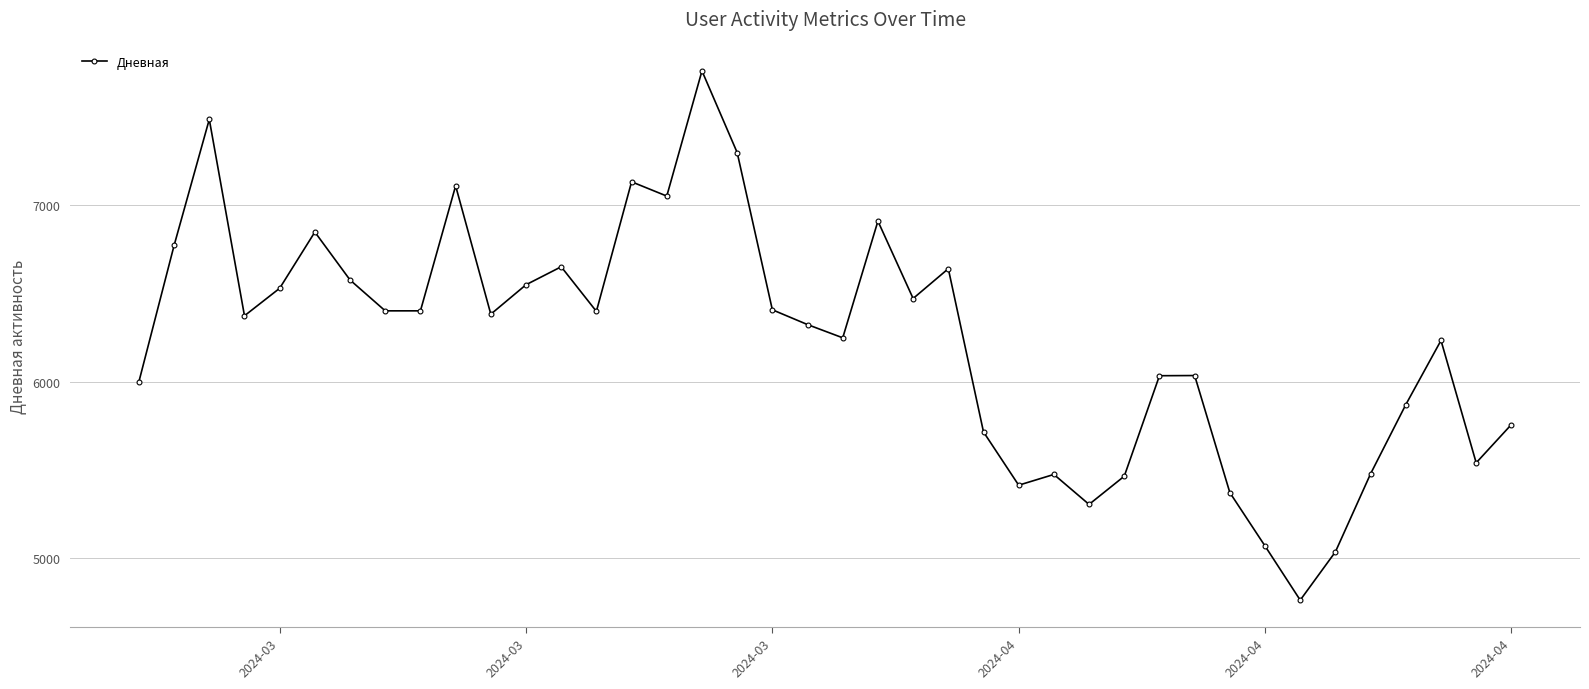

What is the smallest value displayed?

4761